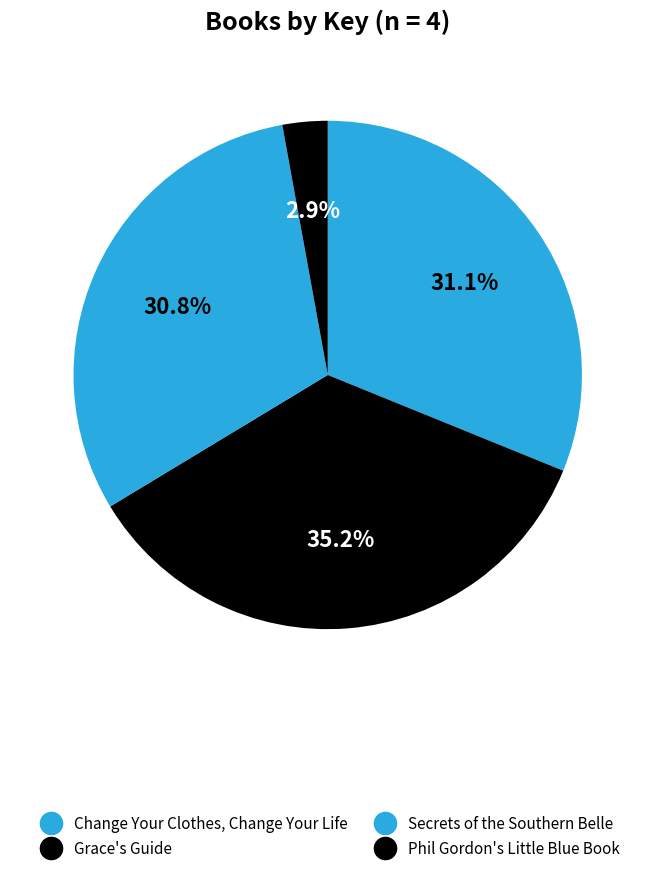

To the nearest percent, what portion does Grace's Guide represent?

35%